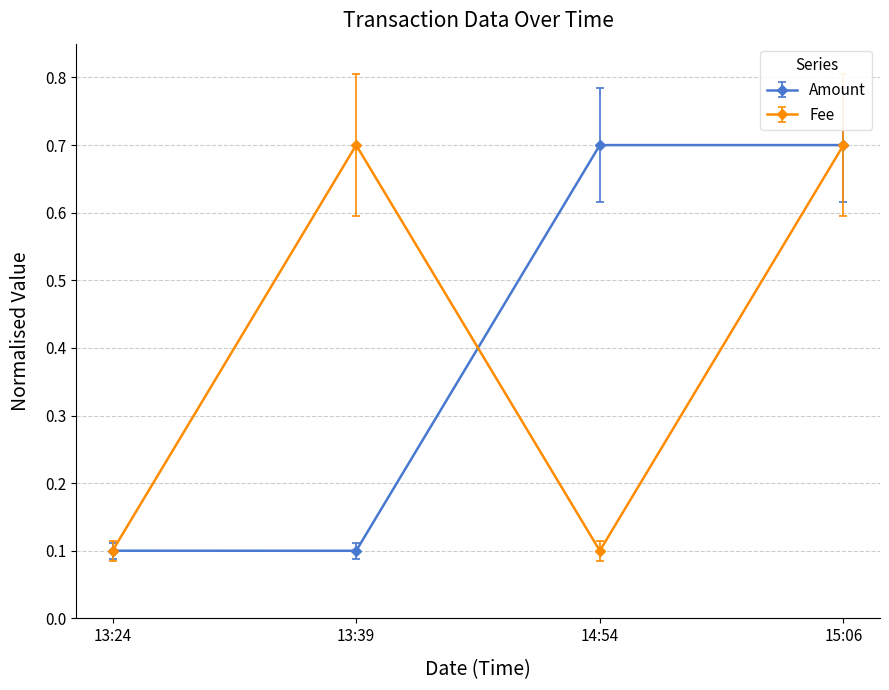

What is the label of the 1st point from the left?

13:24